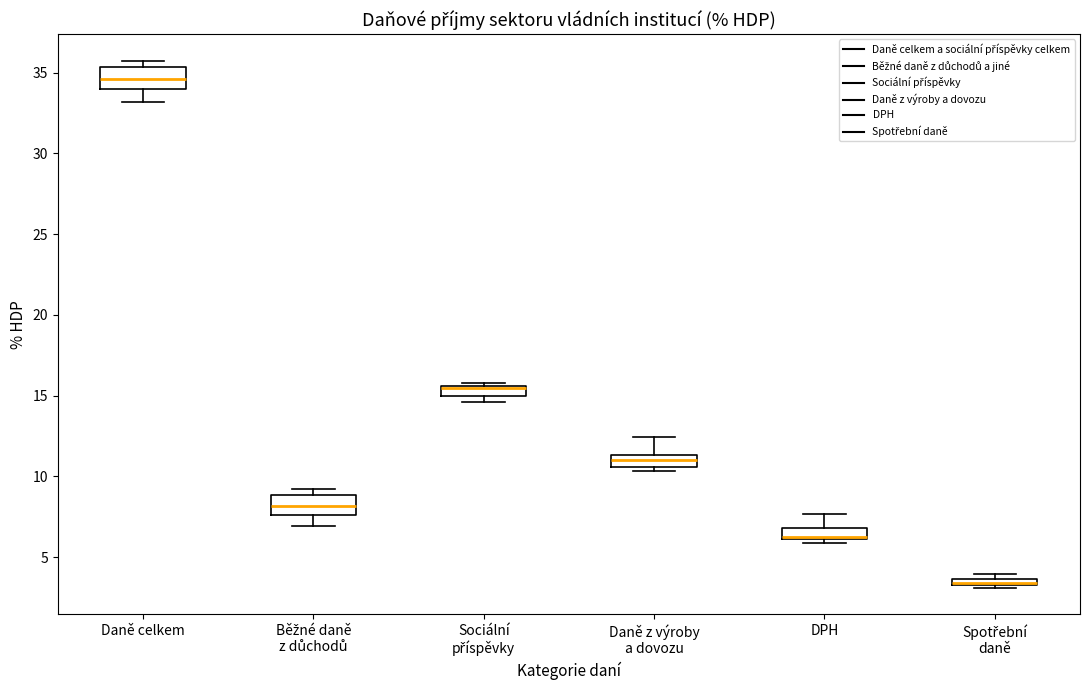

Where does the upper whisker of the box for DPH end on the y-axis? The values are not printed on the chart, so give them approximately, as read against the axis.

7.5